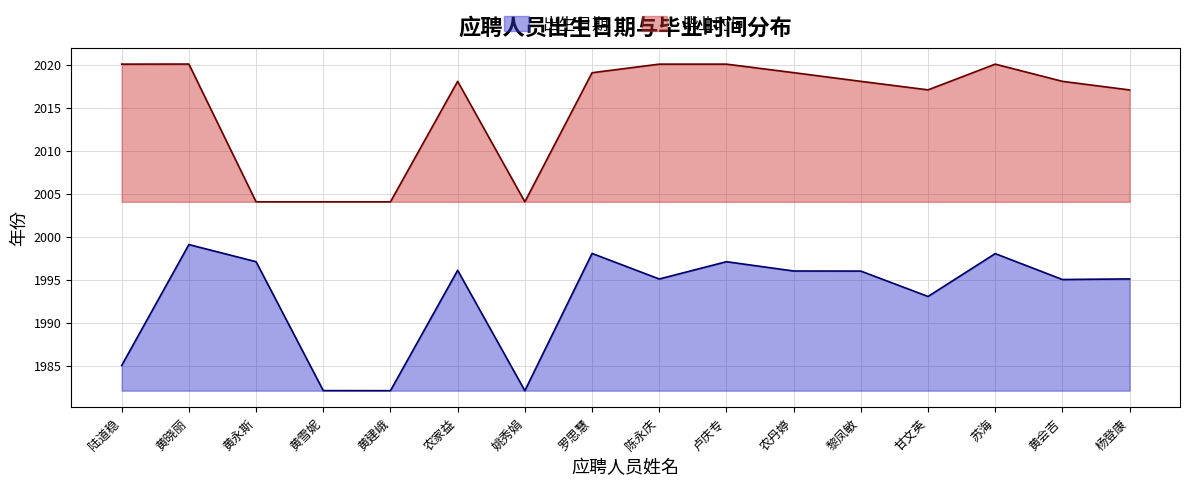

What is the greatest value displayed?

2020.1